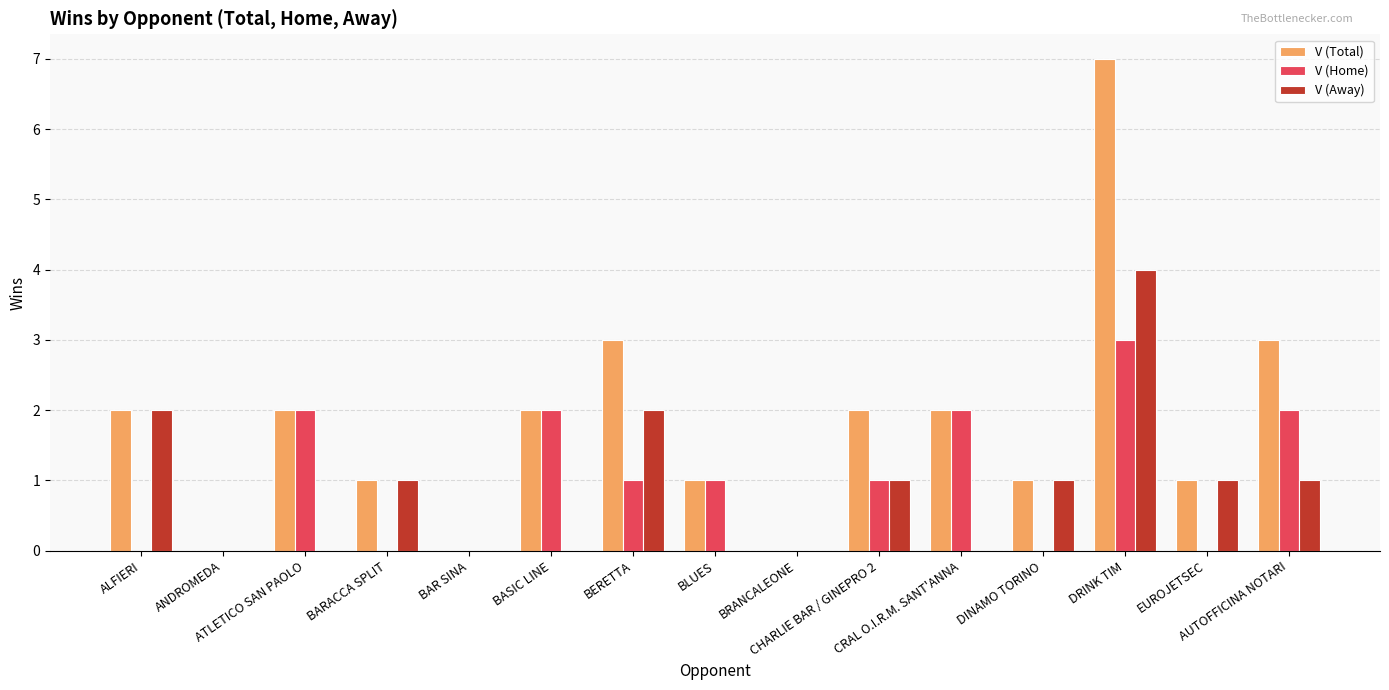

What is the sum of the V (Away) values at ANDROMEDA and EUROJETSEC?

1